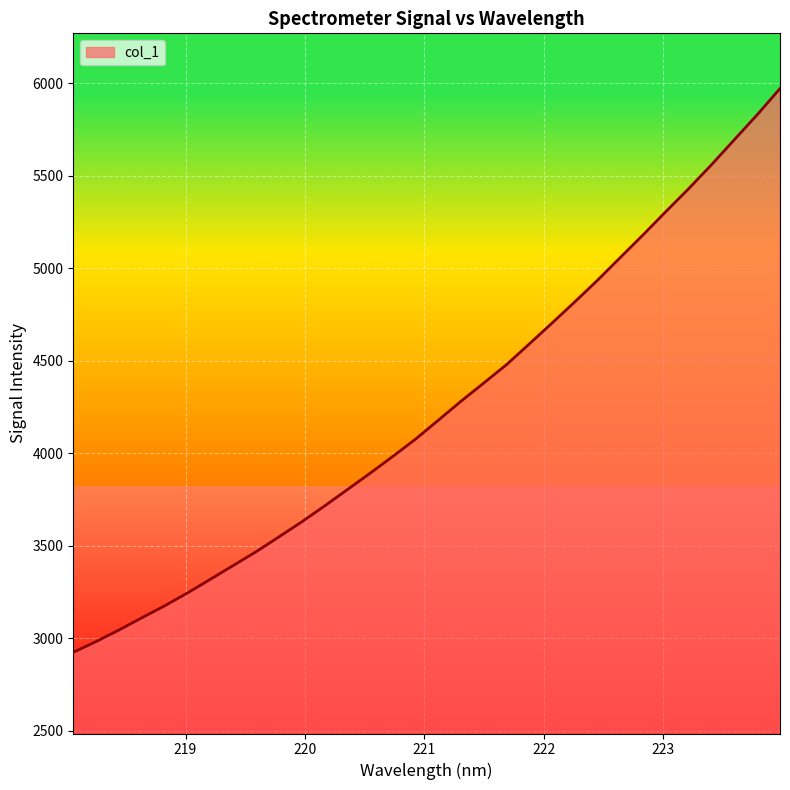

What is the greatest value displayed?

5970.5